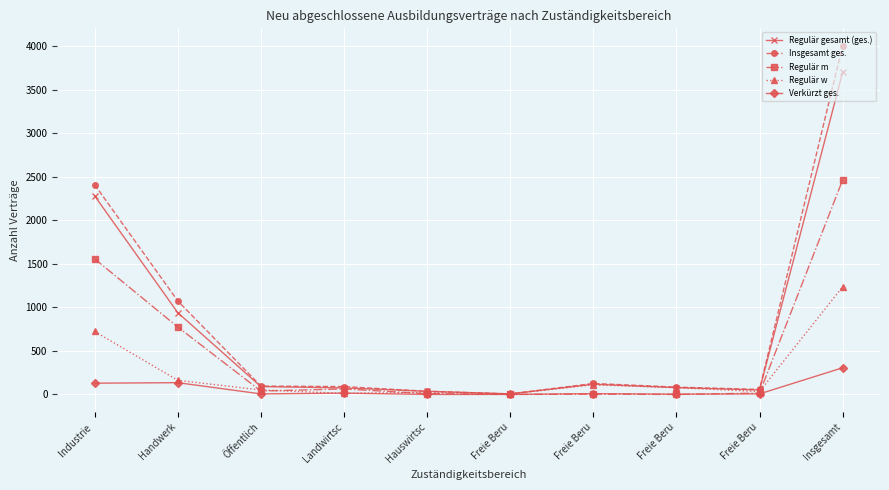

Count the number of categories in the chart.

10